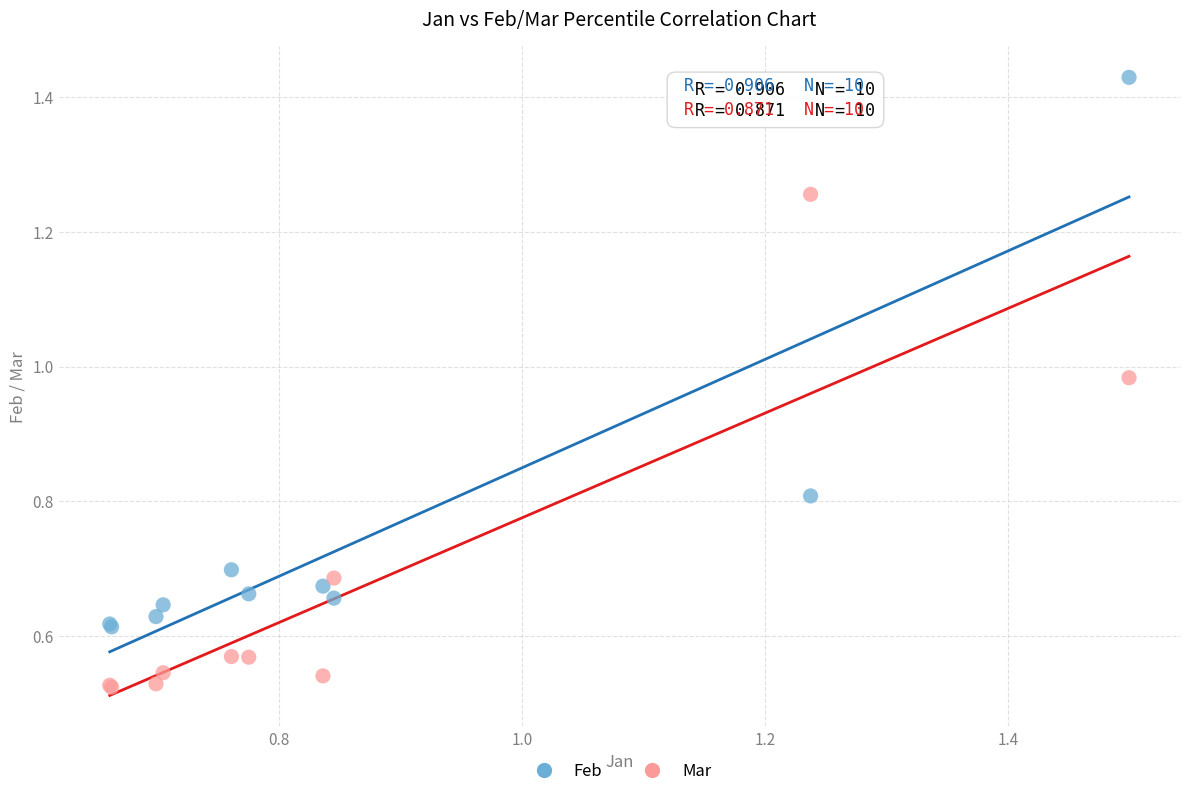

In the Feb series, what Y value is closest to 1?

0.8